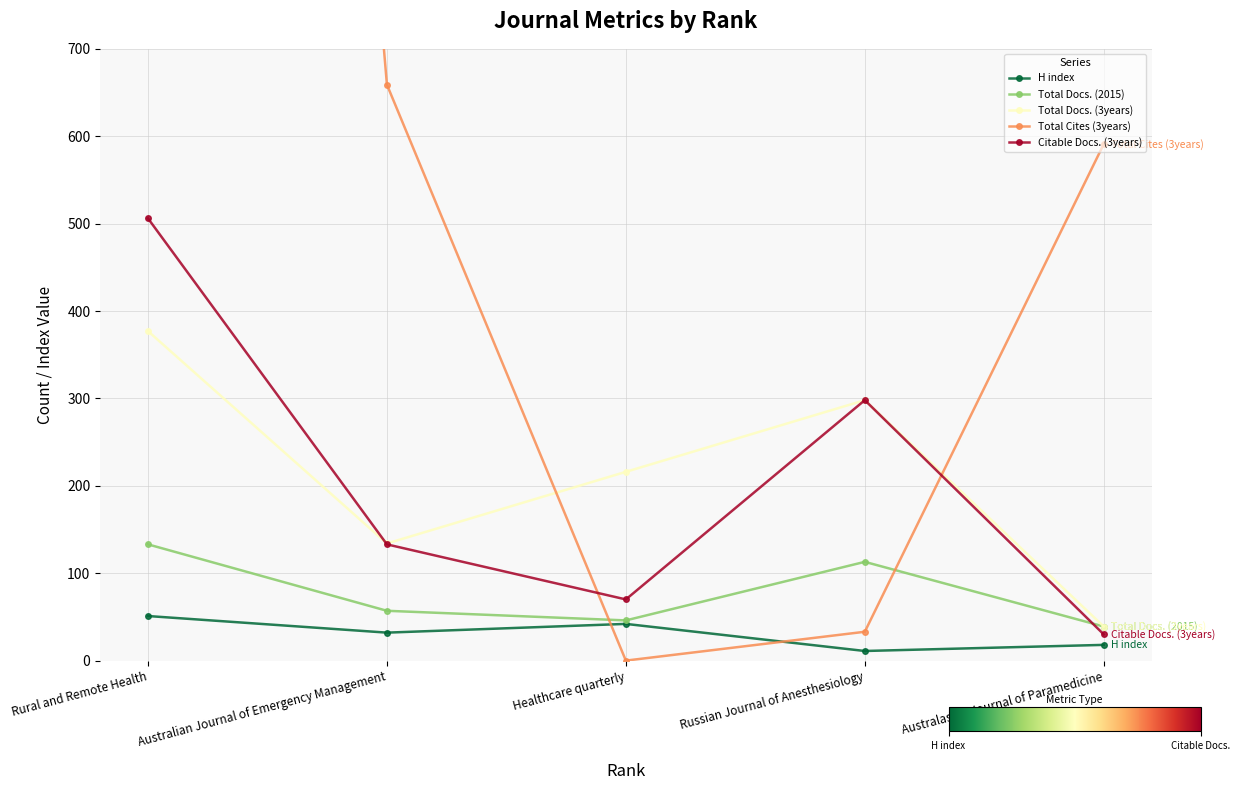

Where does the Total Docs. (3years) series first go above 216?

Rural and Remote Health